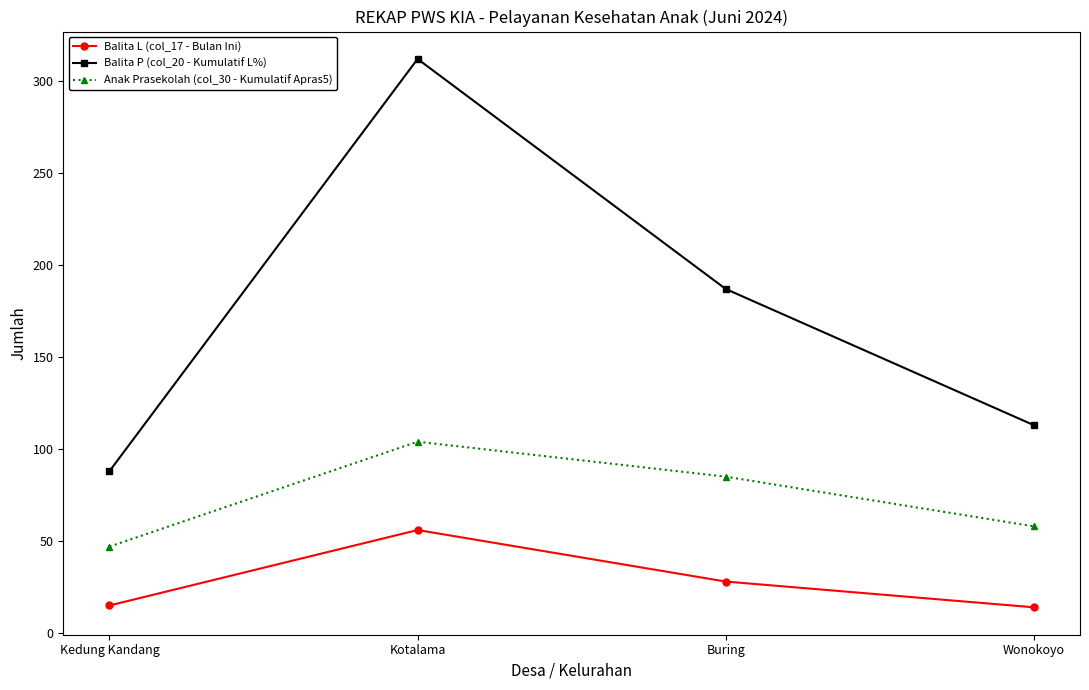

Where is Anak Prasekolah (col_30 - Kumulatif Apras5) nearest to the value 75?

Buring